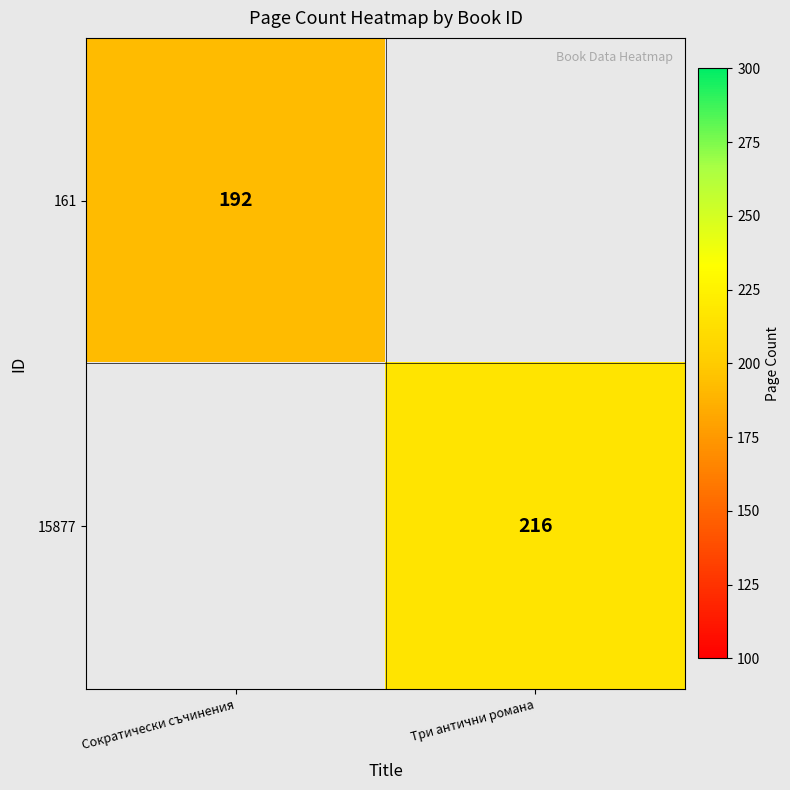

How many categories are shown in the chart?

2